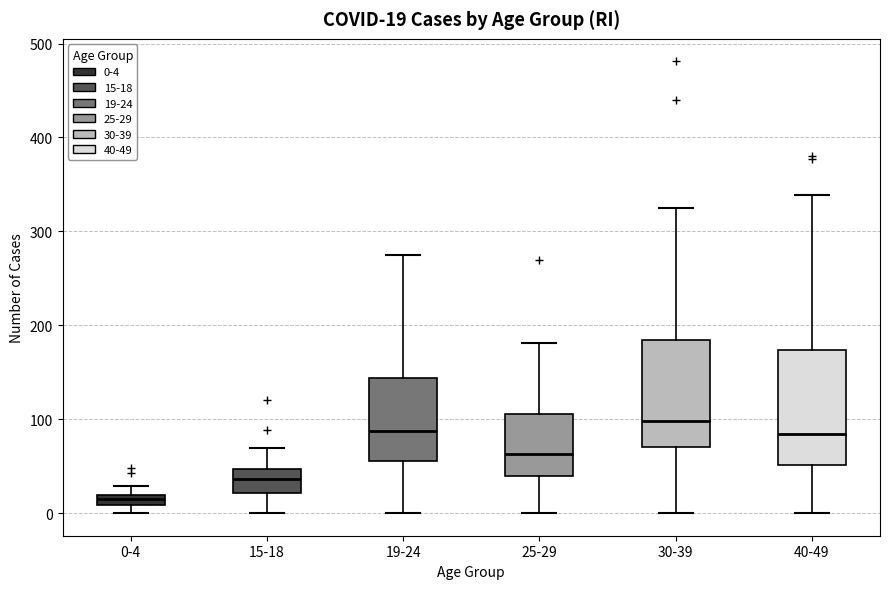

Which box has the lowest median line?

0-4